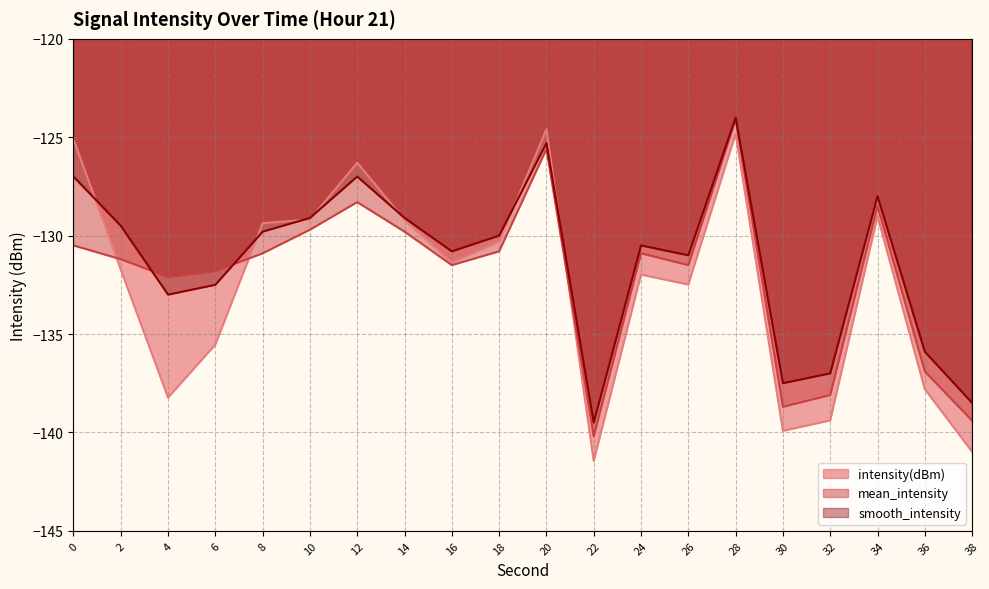

List the series in order of their peak value, lowest first.

intensity(dBm), mean_intensity, smooth_intensity